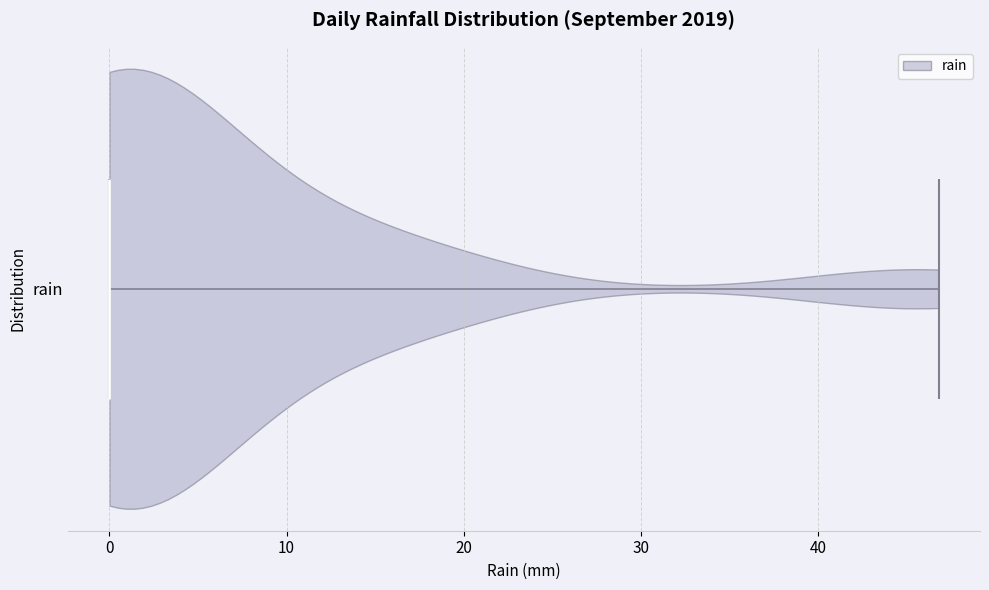

Where does the median line of the violin for rain sit on the x-axis? The values are not printed on the chart, so give them approximately, as read against the axis.

0